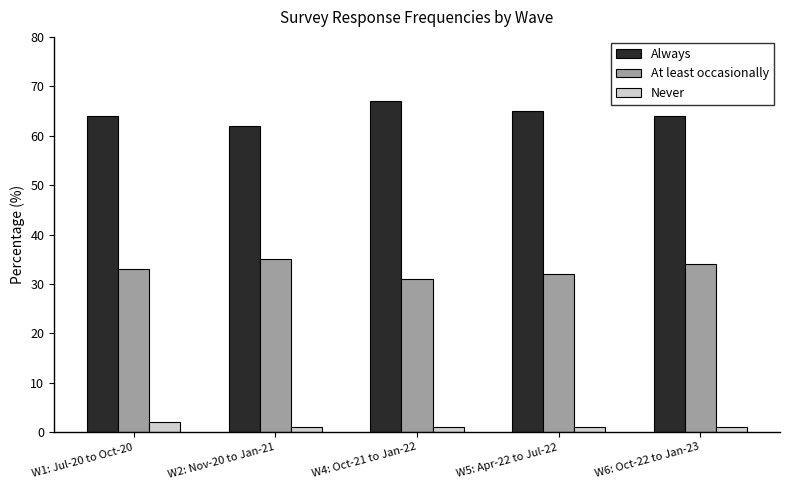

List the series in order of their overall mean, highest first.

Always, At least occasionally, Never